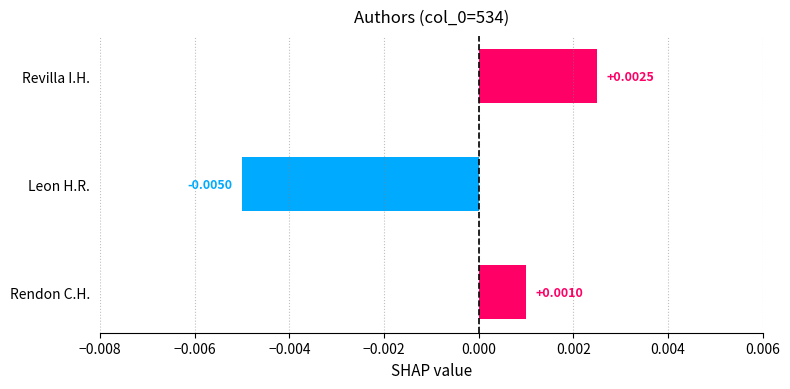

How many values are above zero?

2